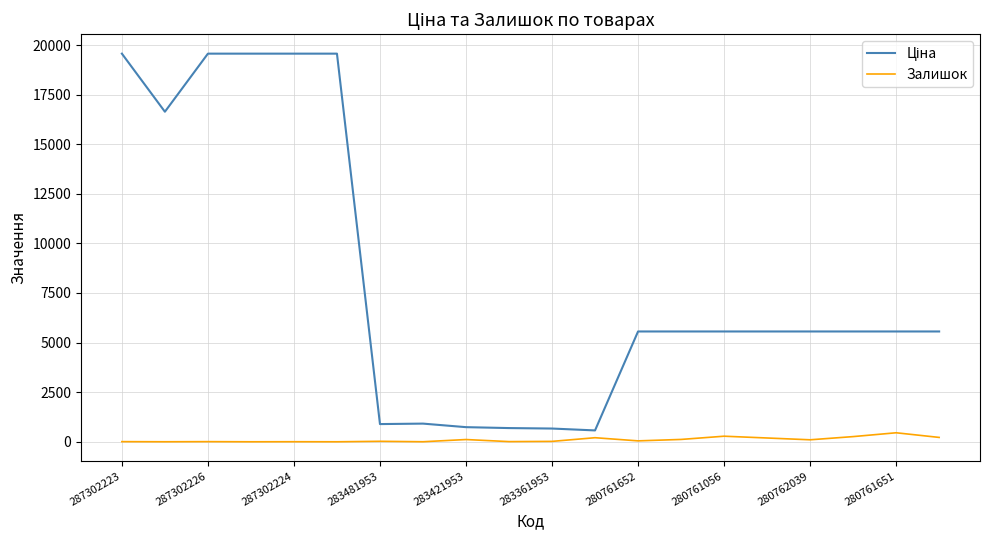

What is the difference between the maximum and minimum values in the Залишок series?

454.0